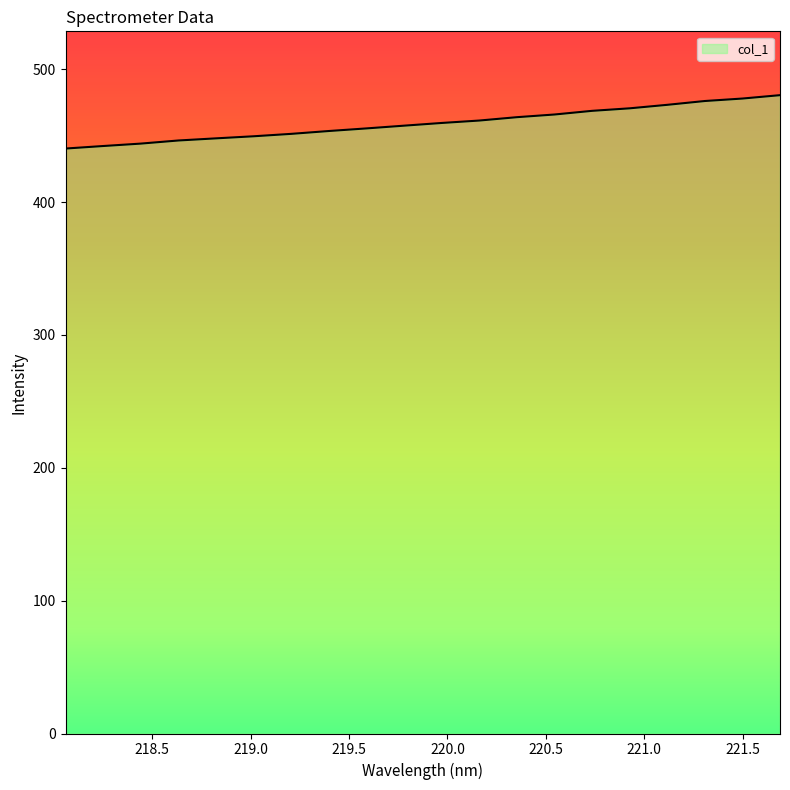

What is the minimum value shown in the chart?

440.3